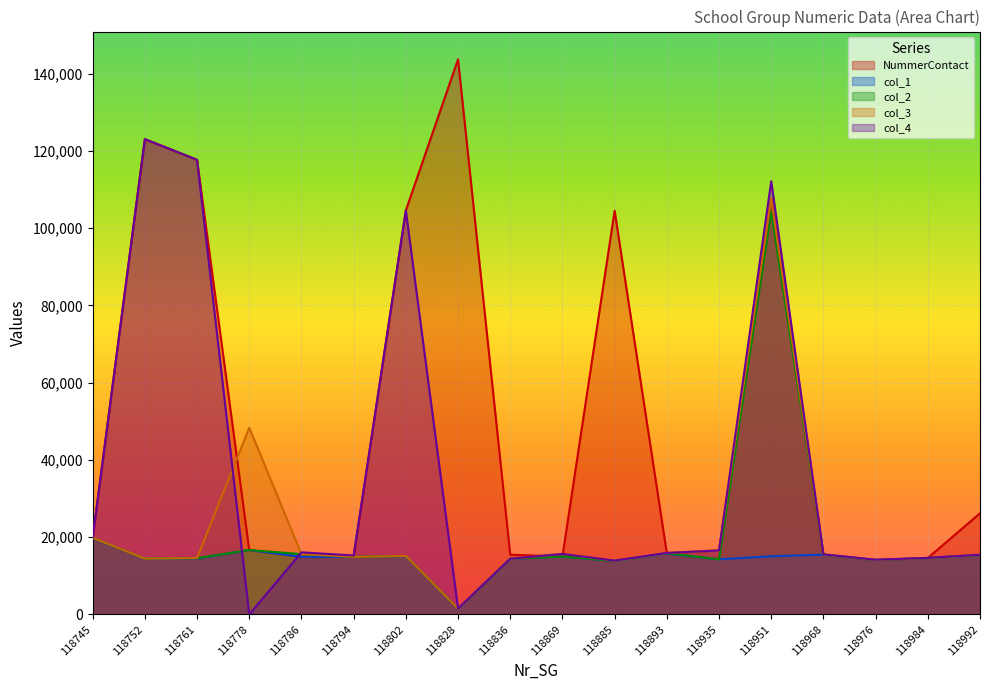

Rank the series at 118794 from lowest to highest value.

col_1, col_2, NummerContact, col_3, col_4